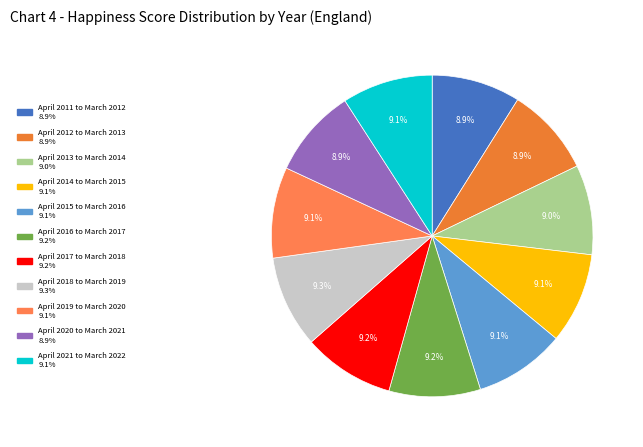

To the nearest percent, what percentage of the pie is April 2016 to March 2017?

9%